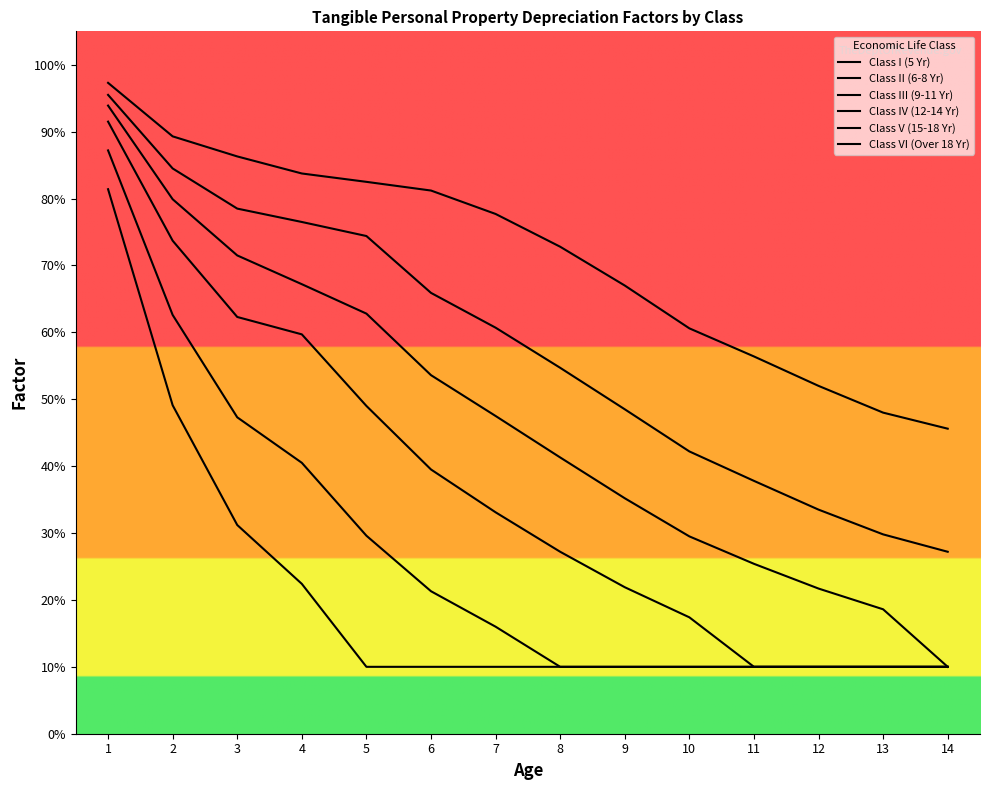

True or false: Class IV (12-14 Yr) has more than 2 interior local peaks.

False